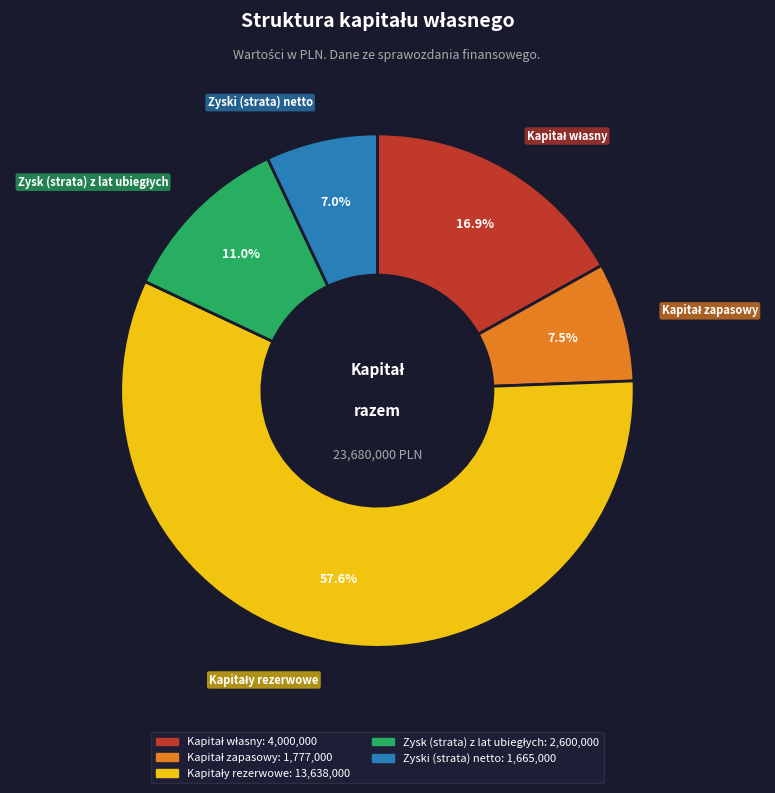

Is there any slice that represents more than half of the pie?

Yes